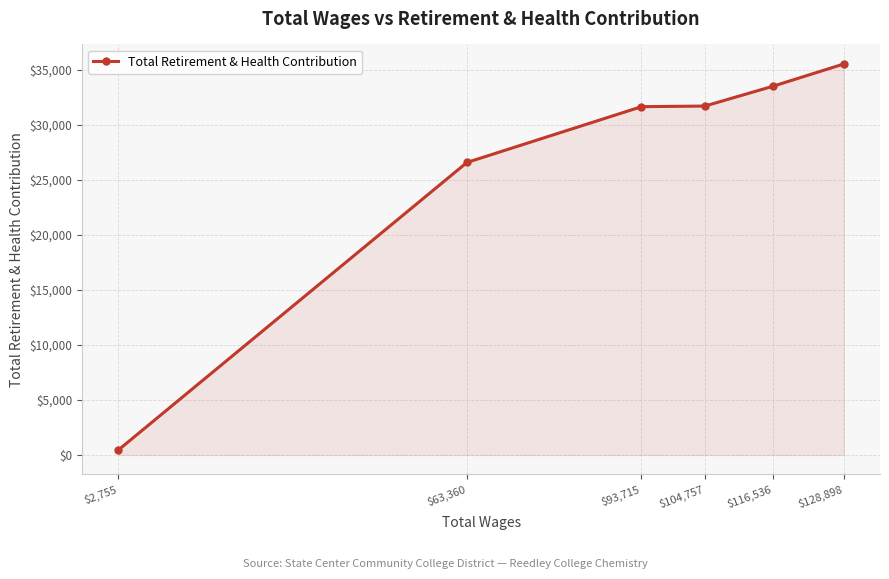

What position from the right is $116,536?

2